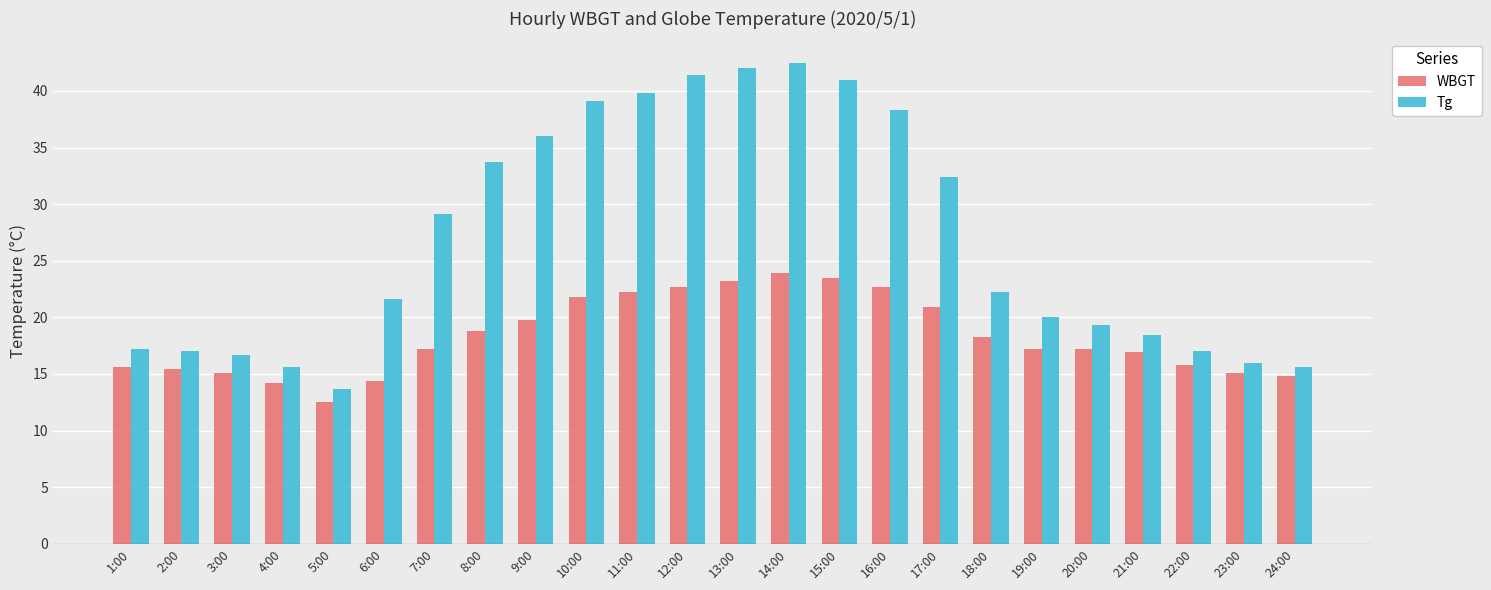

True or false: WBGT has a value of 8.8 at 15:00.

False